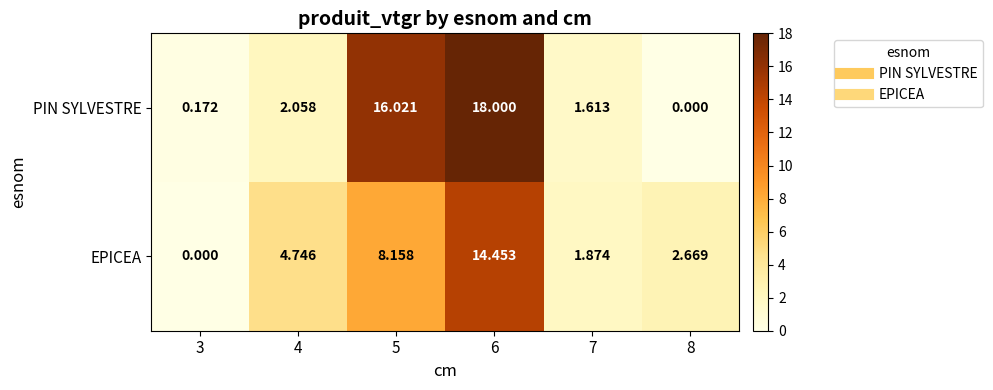

What is the difference between the highest and lowest values at 6?

3.5